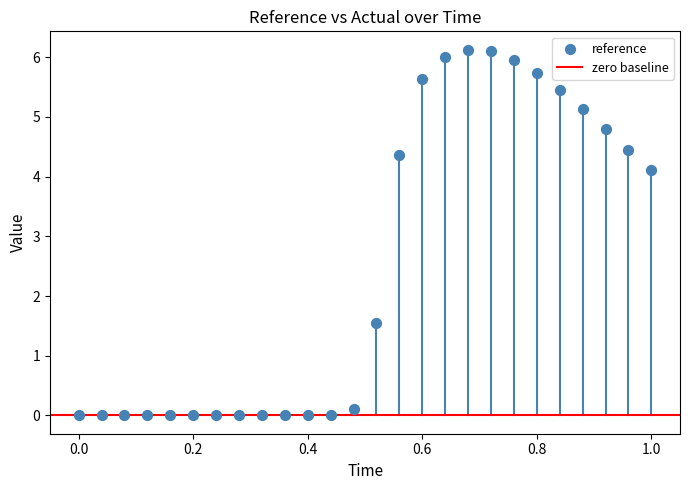

What is the range of X values (max minus min)?

1.0